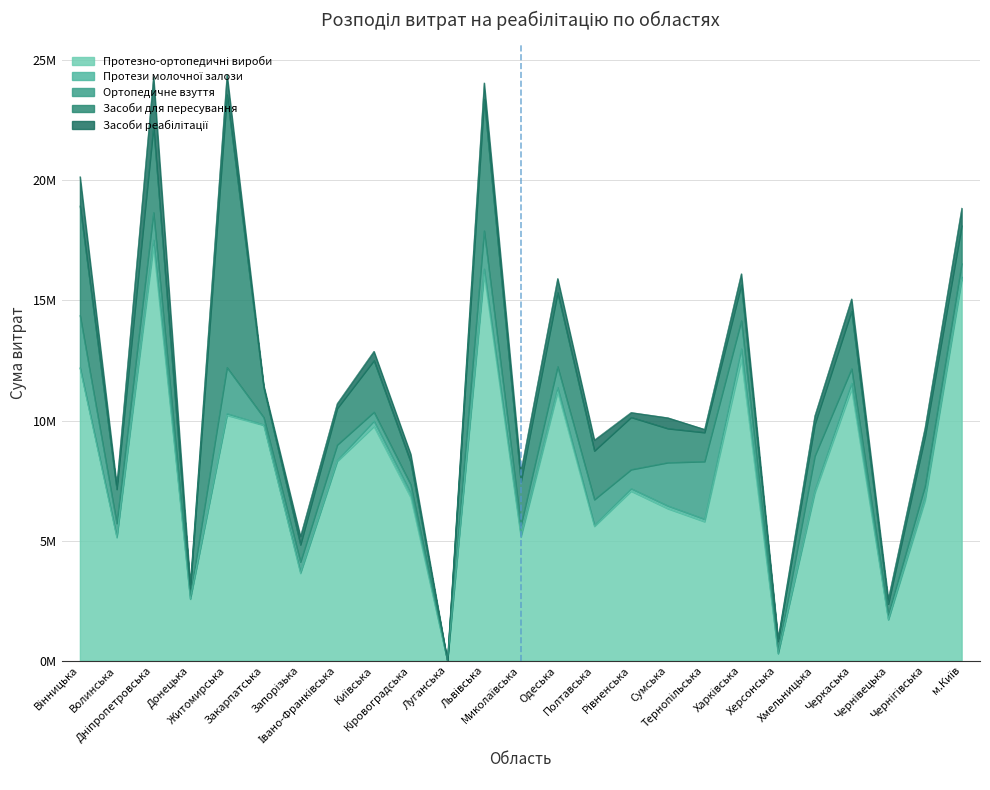

True or false: Протези молочної залози and Засоби реабілітації intersect in this chart.

False